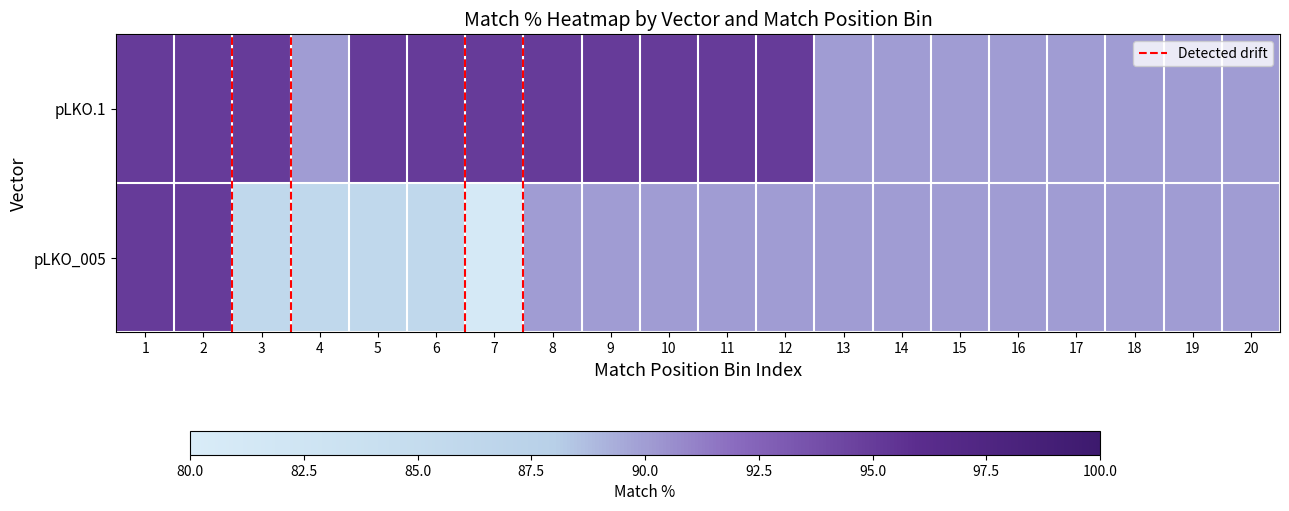

What is the minimum value shown in the chart?

81